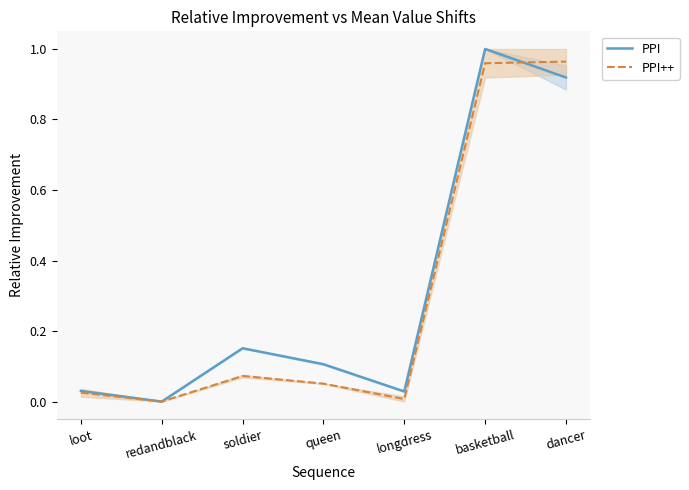

After their last crossing, which series has the higher values: PPI++ or PPI?

PPI++